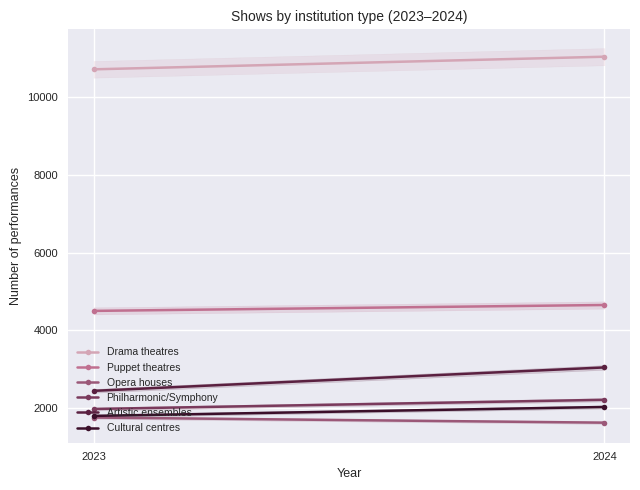

Does the chart have visible grid lines?

Yes